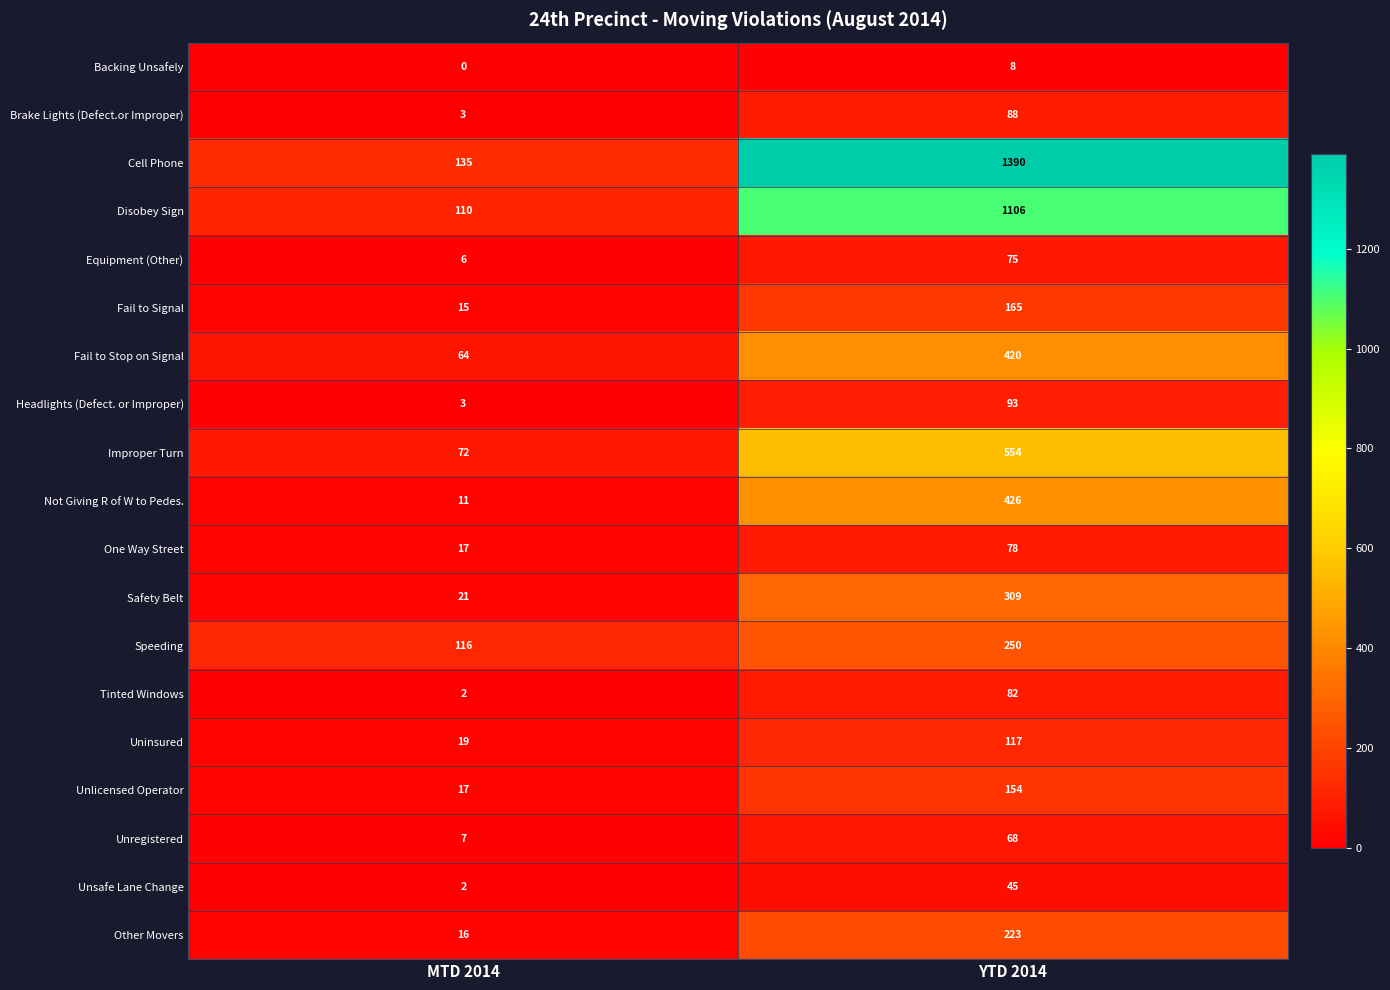

The Unregistered series shows 113 at YTD 2014. True or false?

False